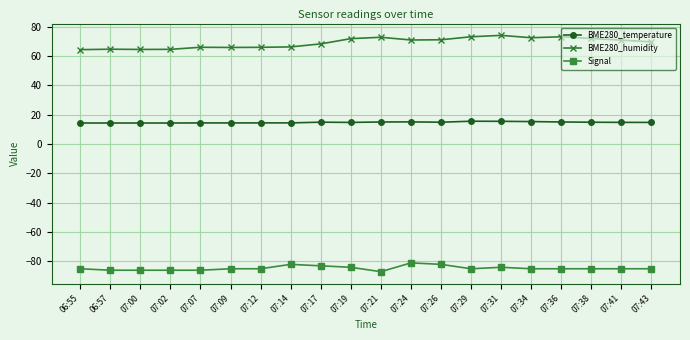

How many Signal values are between -85 and -84?

11